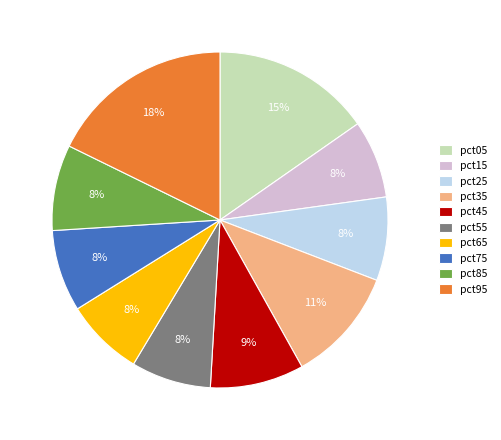

Is there a majority slice in this chart?

No